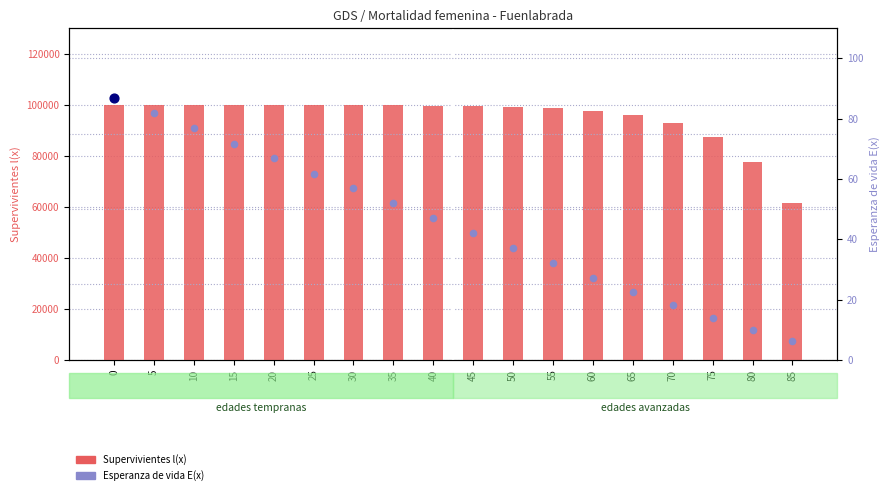

What are all the series names shown in the legend?

Supervivientes l(x), Esperanza de vida E(x)